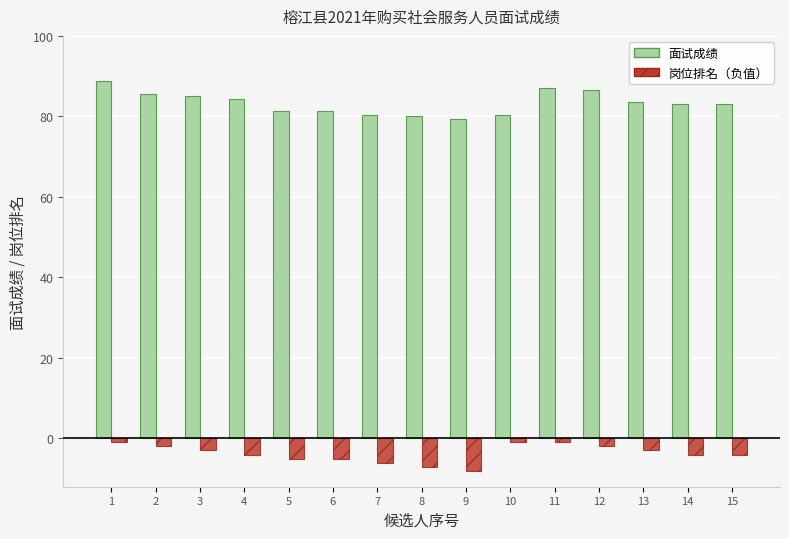

True or false: 面试成绩 has a value of 112.2 at 13.

False